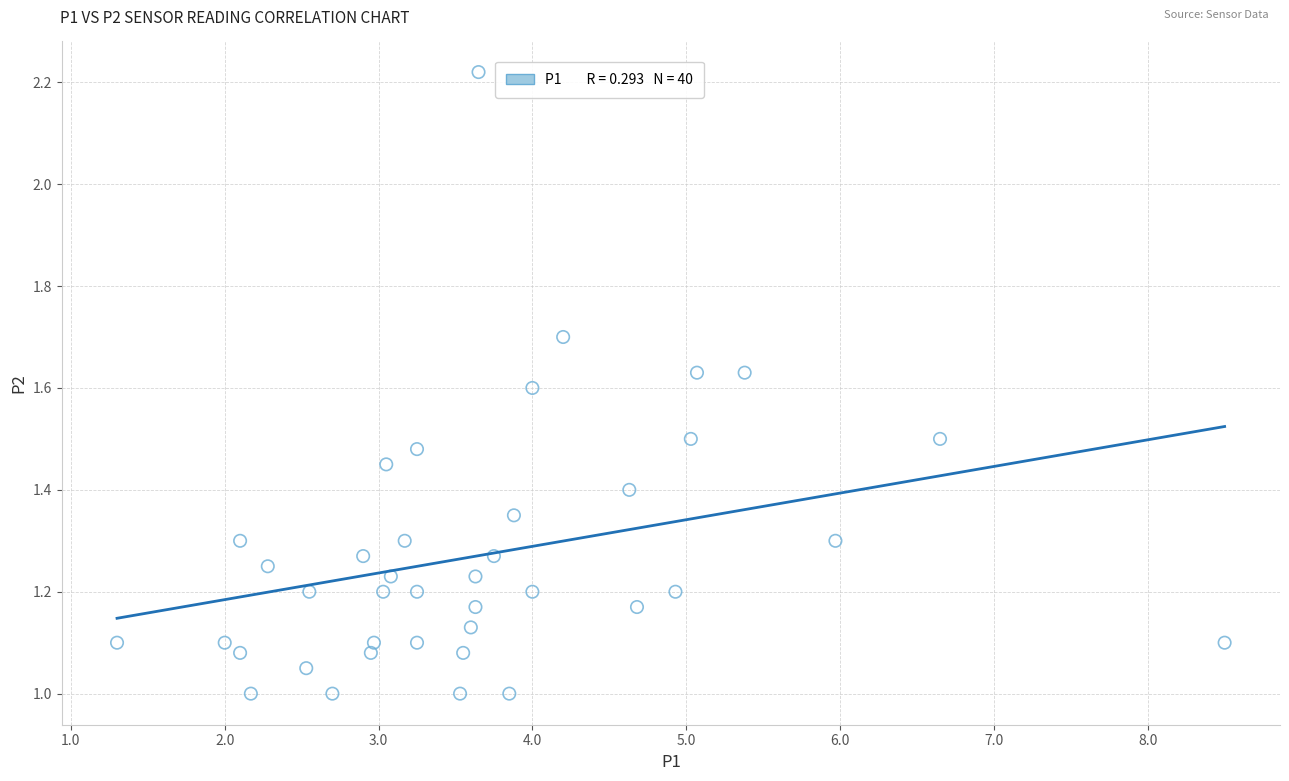

What is the range of X values (max minus min)?

7.2